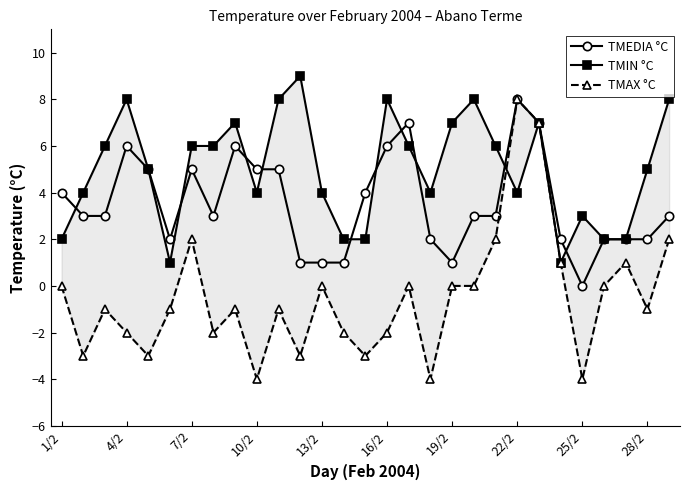

True or false: TMIN °C has a value of 6 at 17.

False